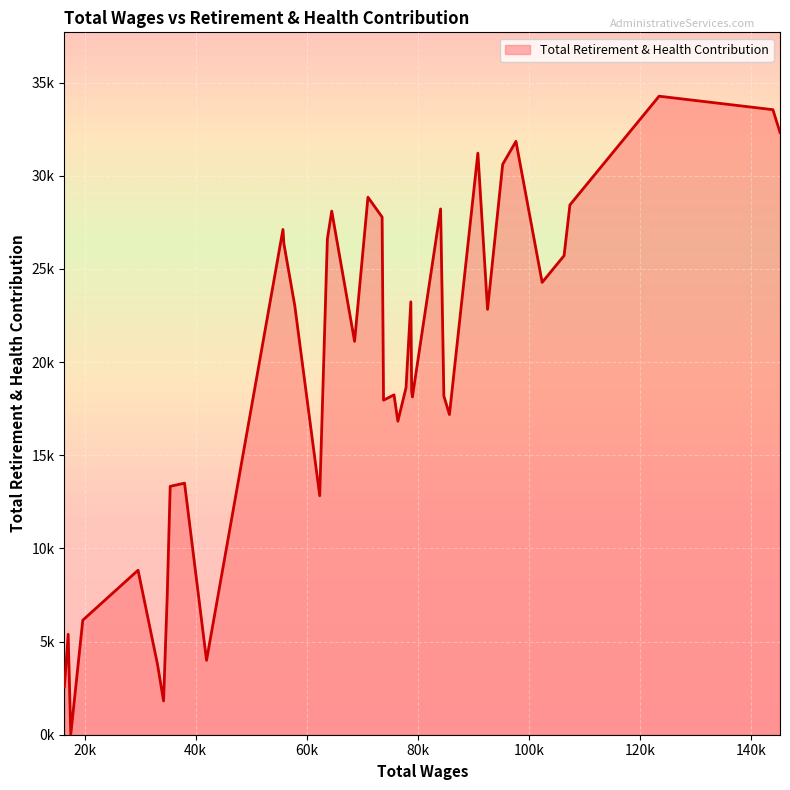

Is this an area chart (filled region under the line)?

Yes